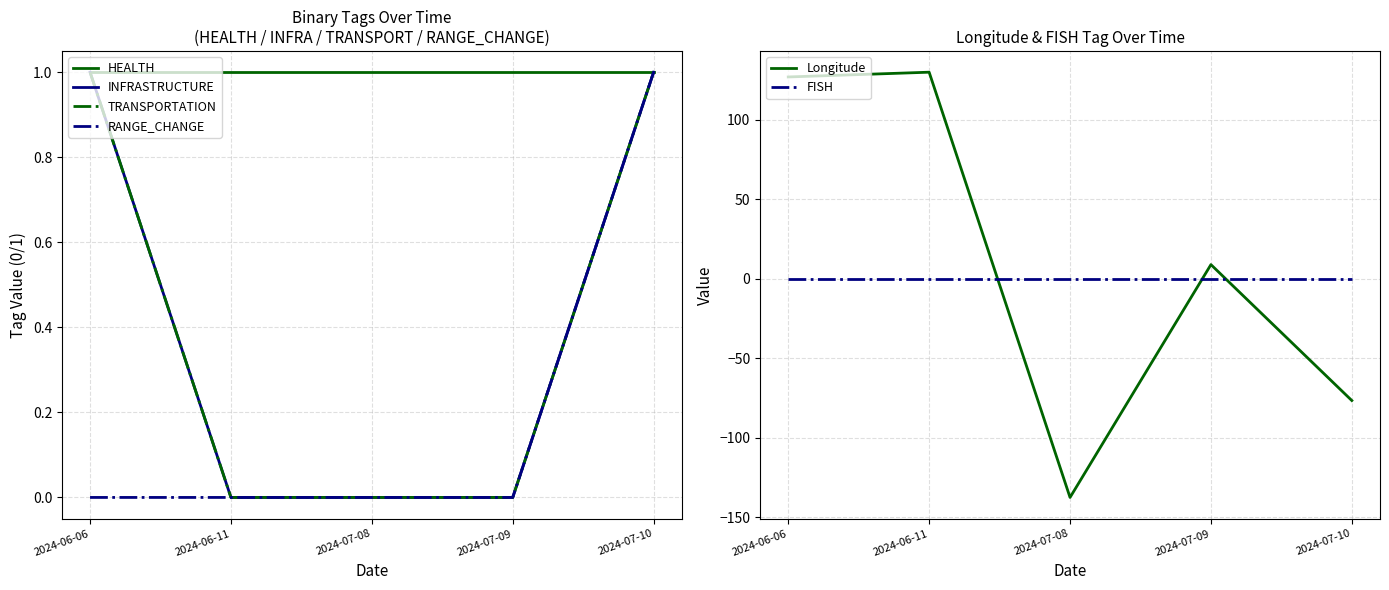

How many intersections are there between HEALTH and Longitude?

3